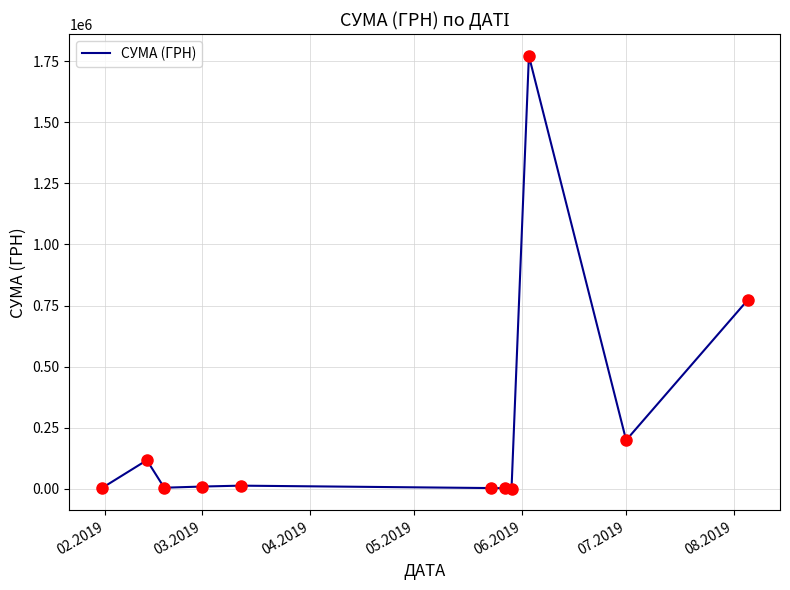

What is the greatest value displayed?

1771742.0